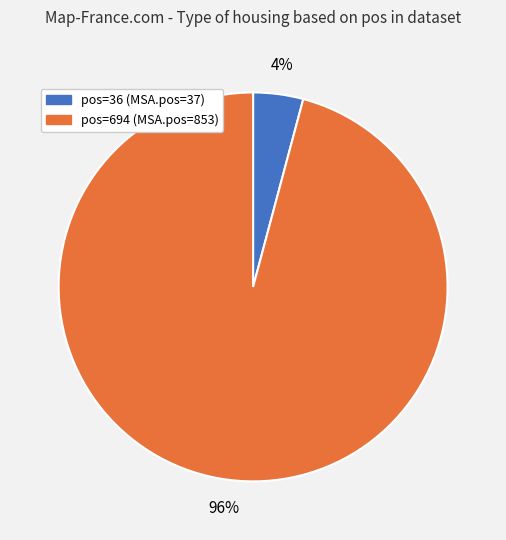

Which slice represents more than half of the pie?

pos=694 (MSA.pos=853)